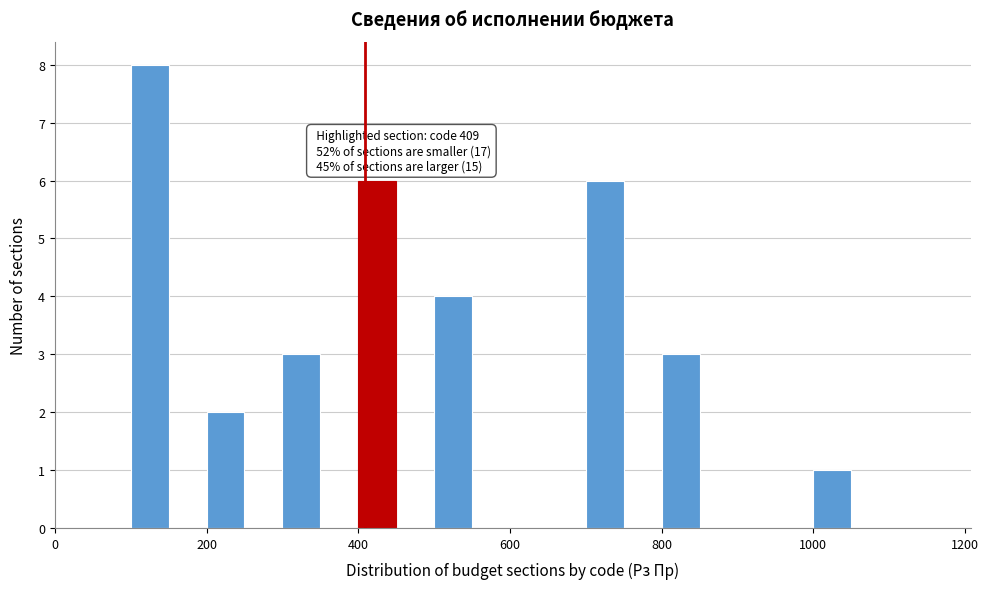

Read against the x-axis, roughly where is the centre of the tallest bar?

120